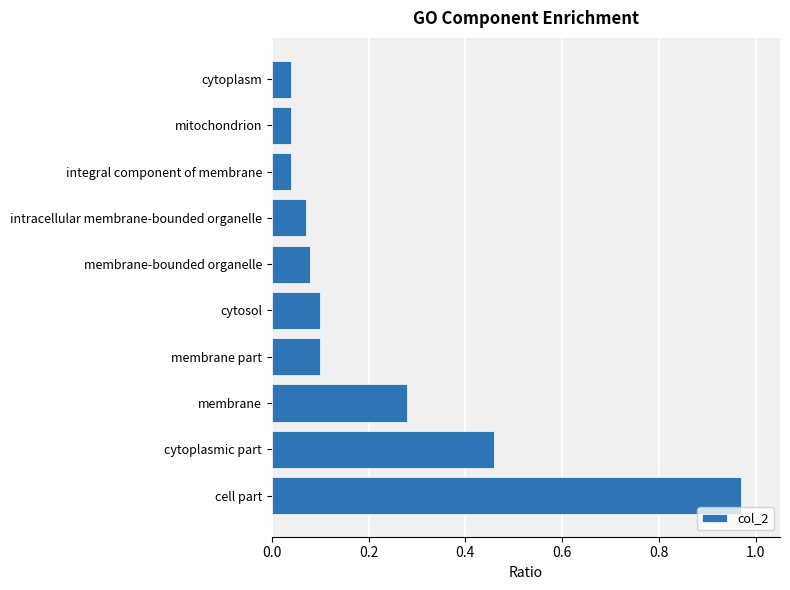

Between cell part and cytoplasmic part, which is larger?

cell part